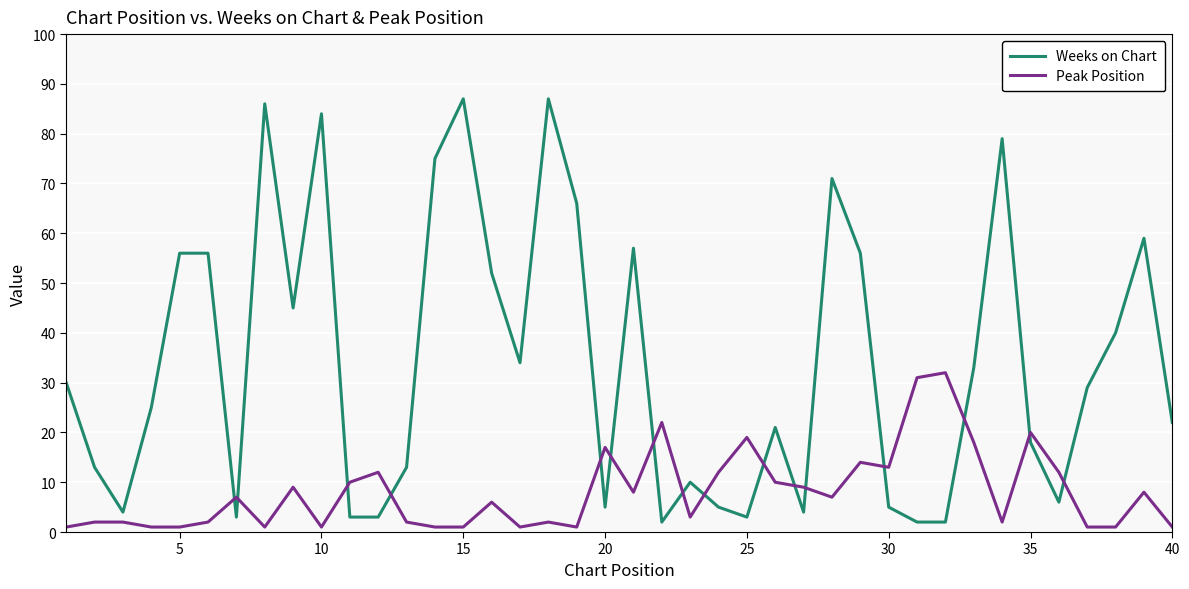

Which series ends up on top after the final intersection of Weeks on Chart and Peak Position?

Weeks on Chart